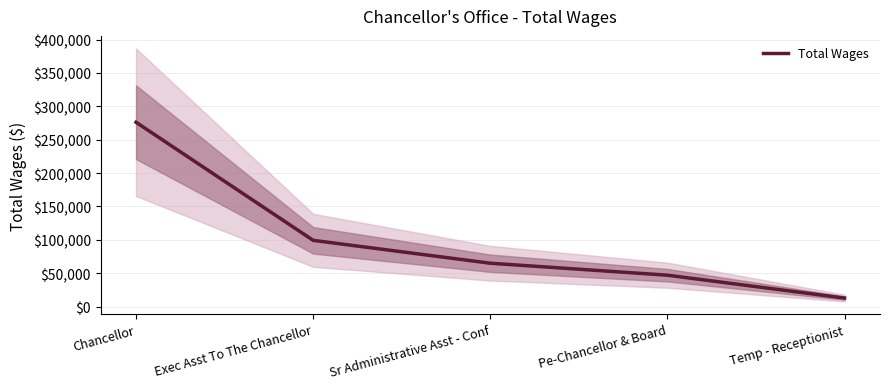

What is the sum of the values at Temp - Receptionist and Exec Asst To The Chancellor?

111958